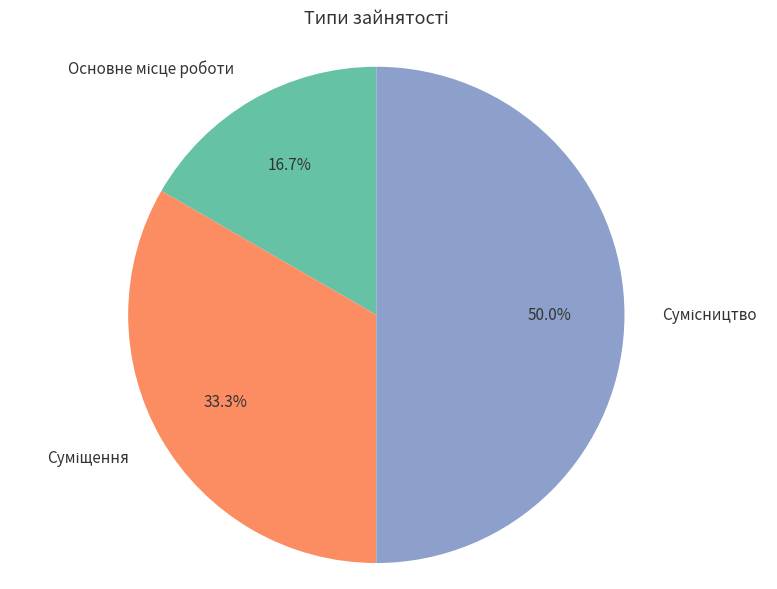

To the nearest percent, what is the difference between the Сумісництво and Основне місце роботи slice percentages?

33%